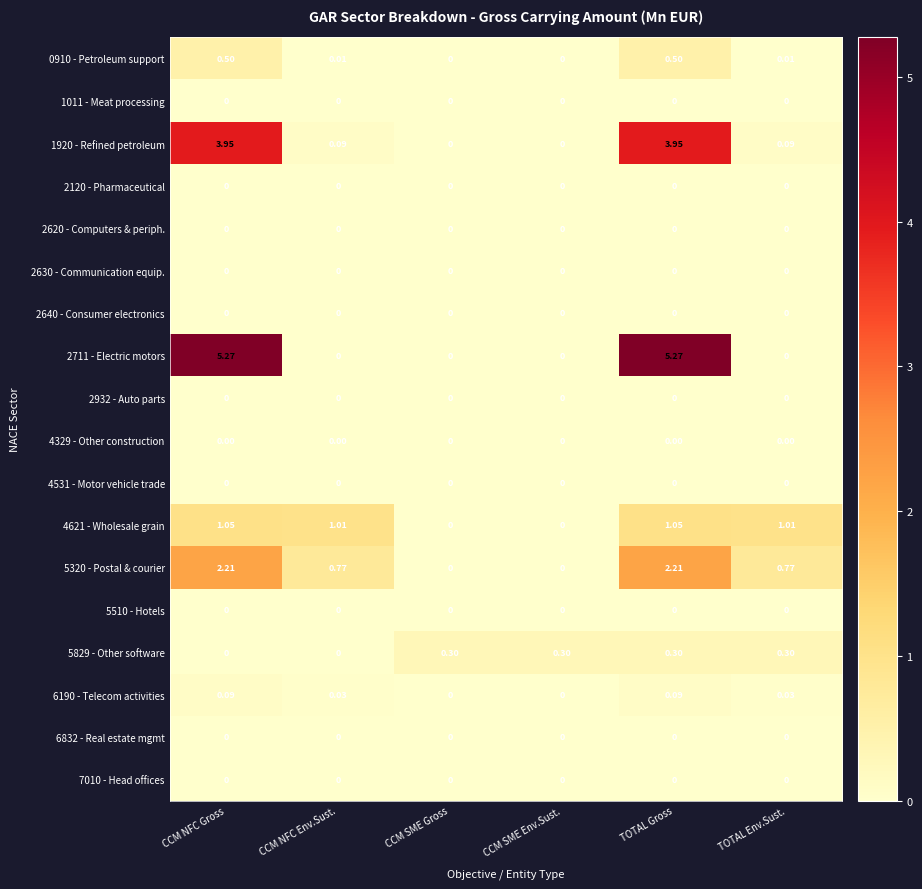

Is the value of 5320 - Postal & courier at TOTAL Env.Sust. greater than the value of 5829 - Other software at CCM SME Env.Sust.?

Yes